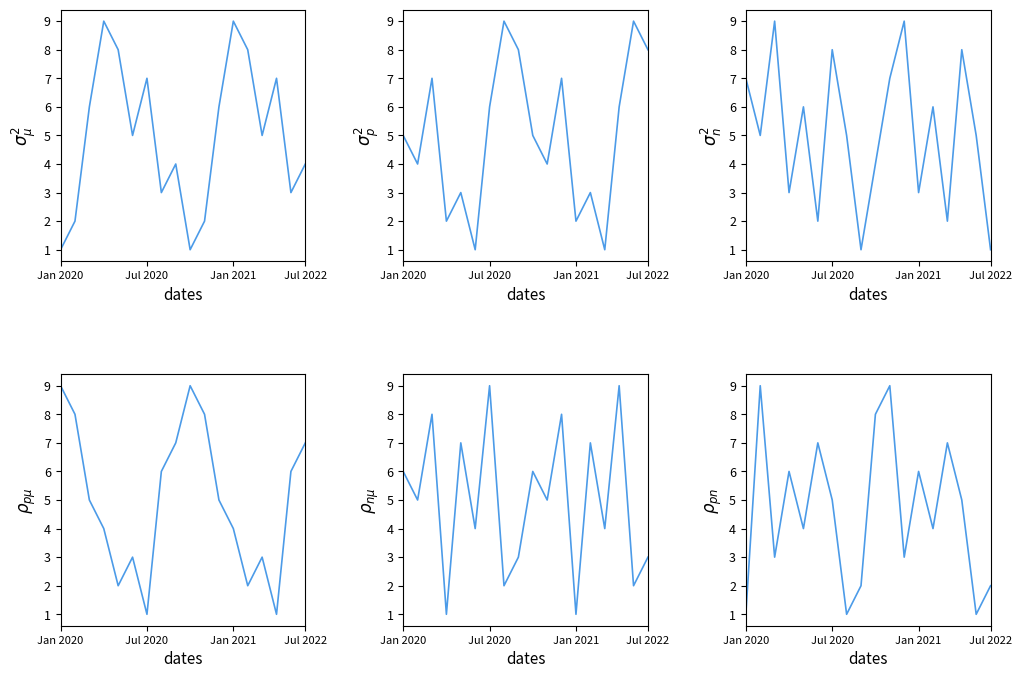

What is the label of the 4th point from the left?

Jul 2022